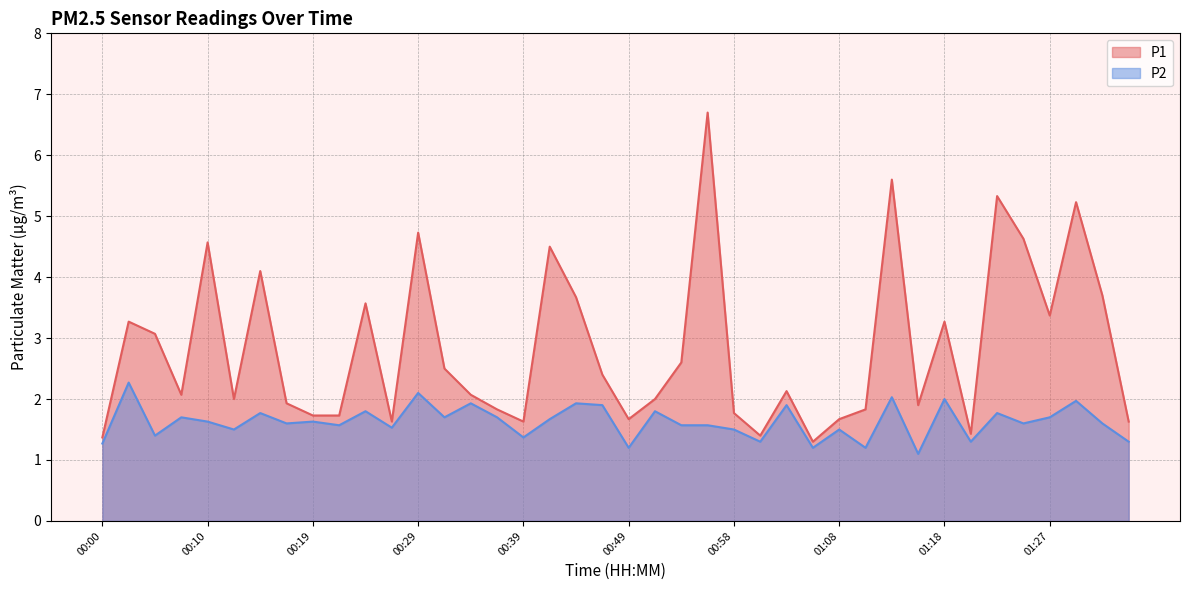

True or false: P2 and P1 cross at least once.

False